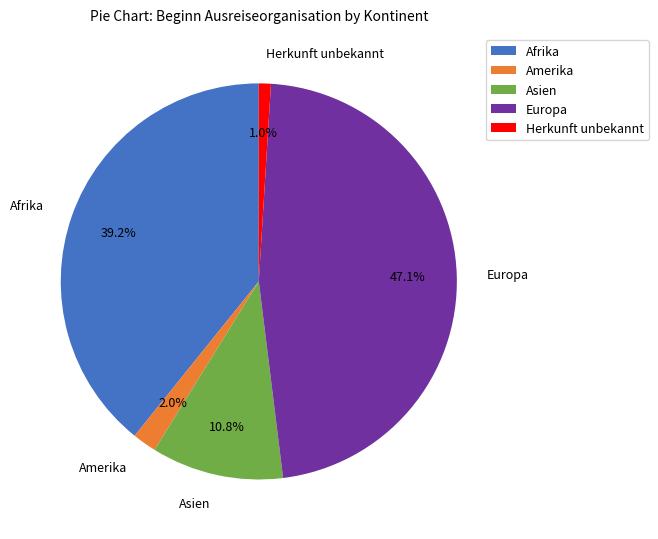

How much of the chart is everything except Amerika?

98.0%